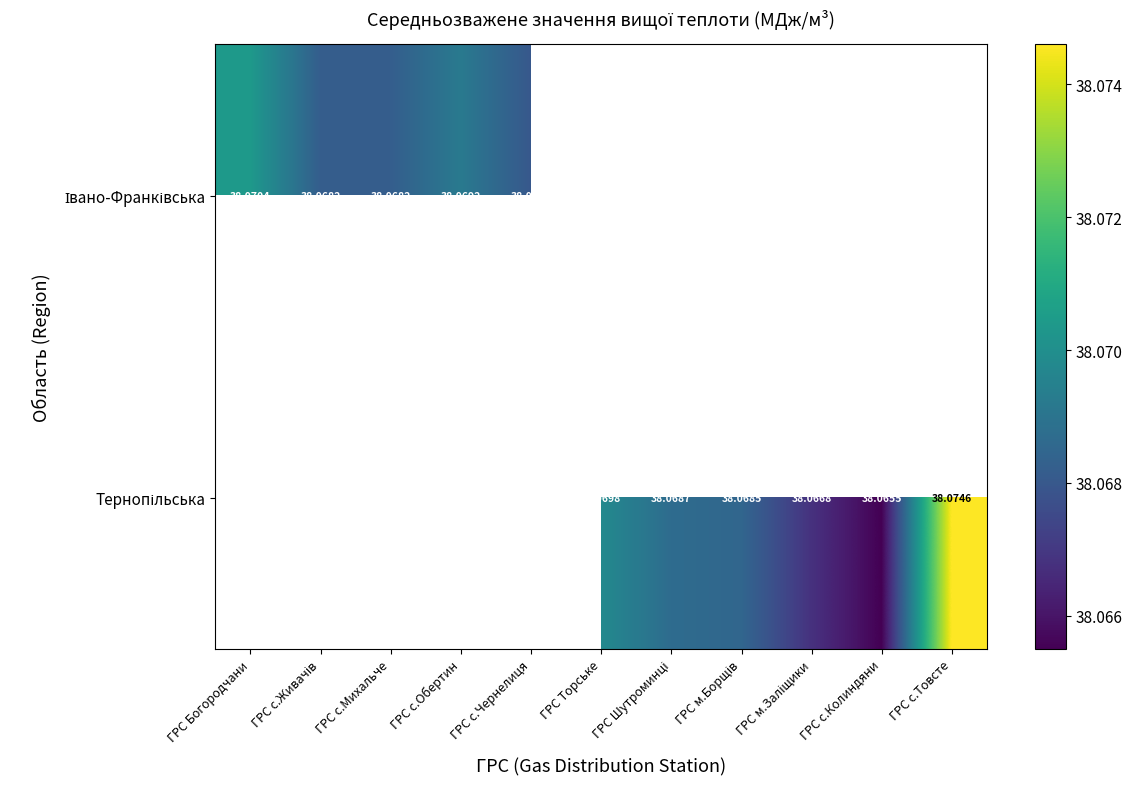

Which series changed the most between ГРС м.Борщів and ГРС с.Товсте?

Тернопільська